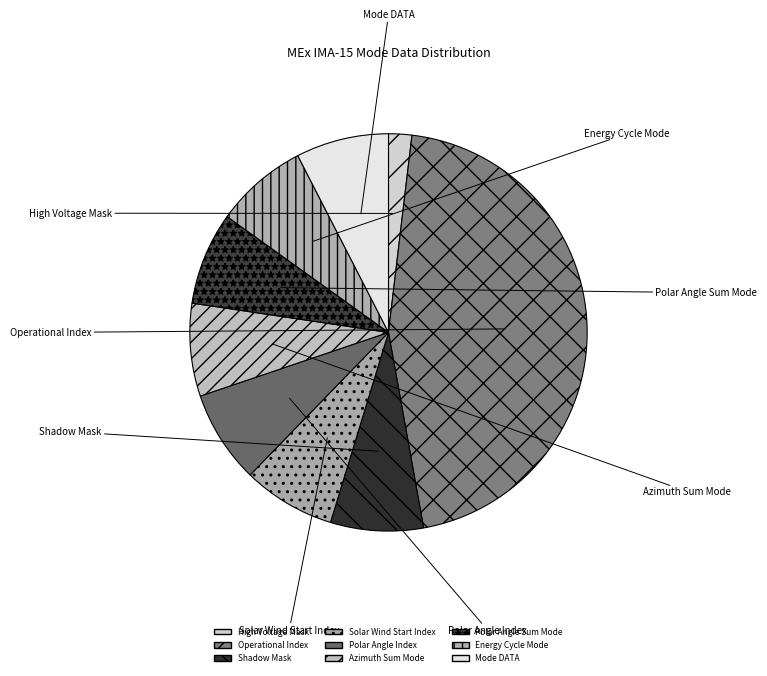

To the nearest percent, what is the difference between the Operational Index and Energy Cycle Mode slice percentages?

38%